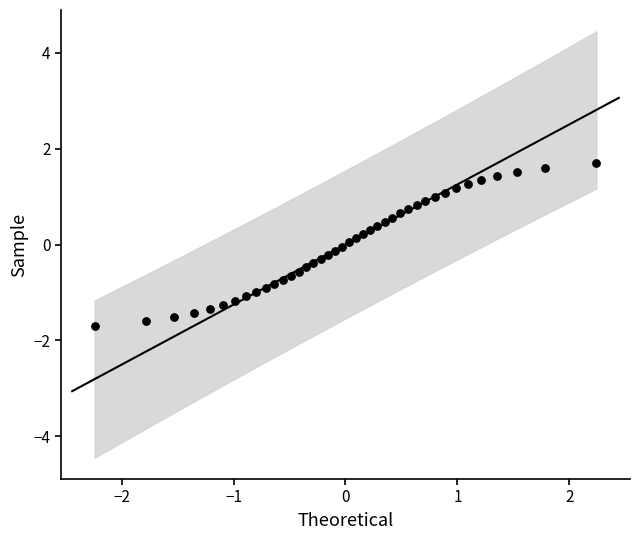

What is the range of Y values (max minus min)?

3.4